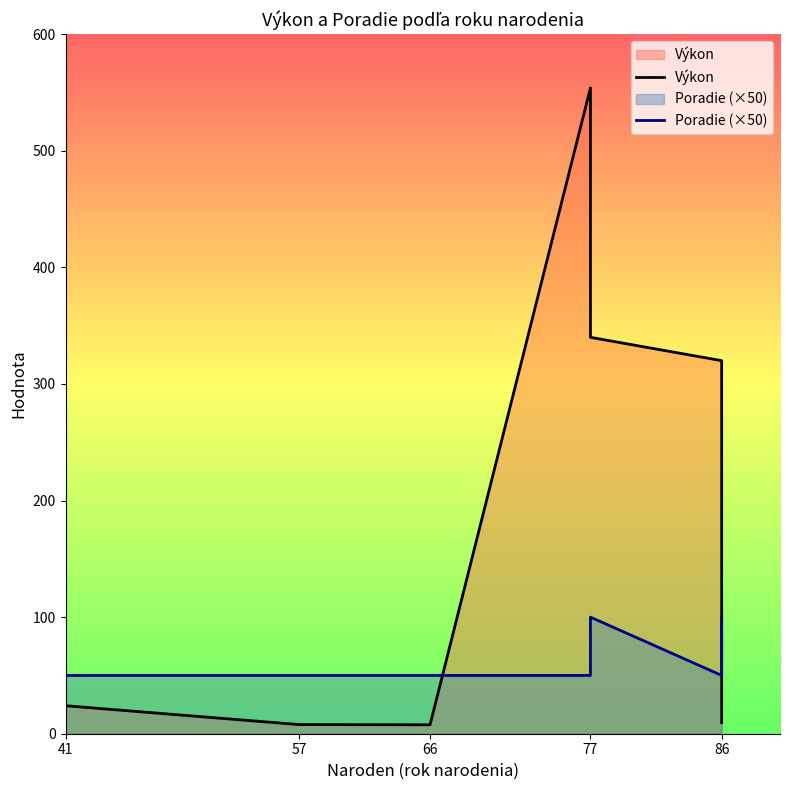

The Poradie (×50) series shows 50.0 at 86. True or false?

True